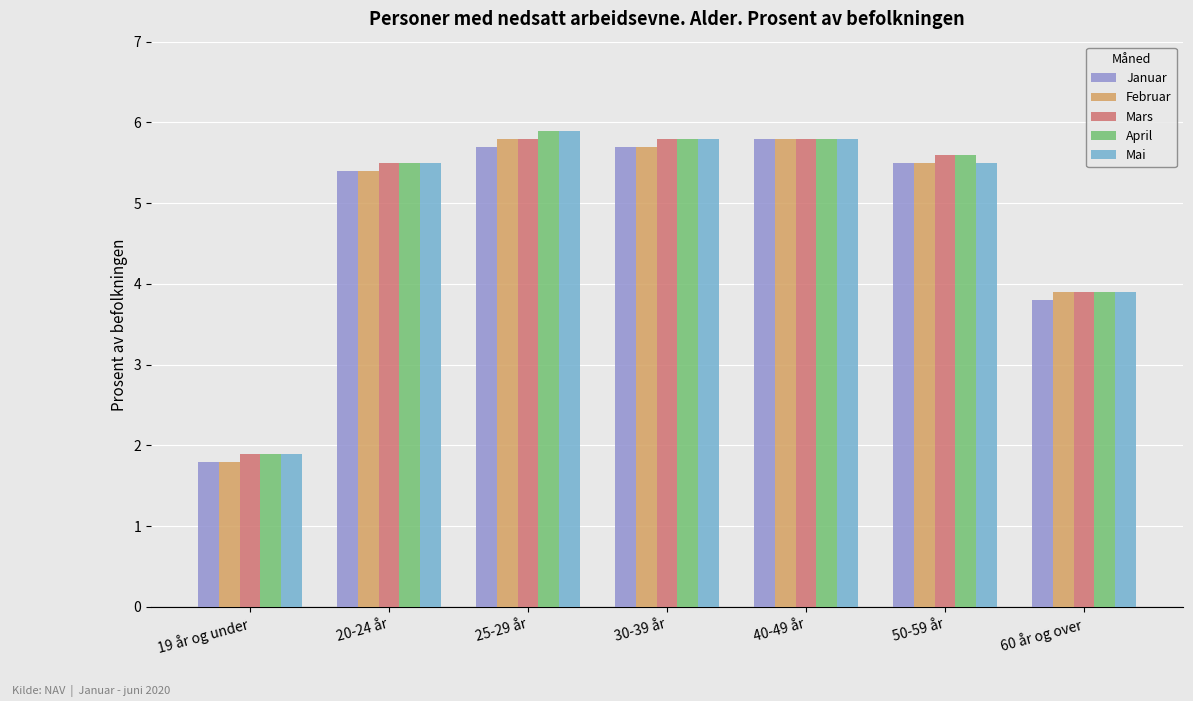

Is the value of April at 50-59 år greater than the value of Februar at 40-49 år?

No